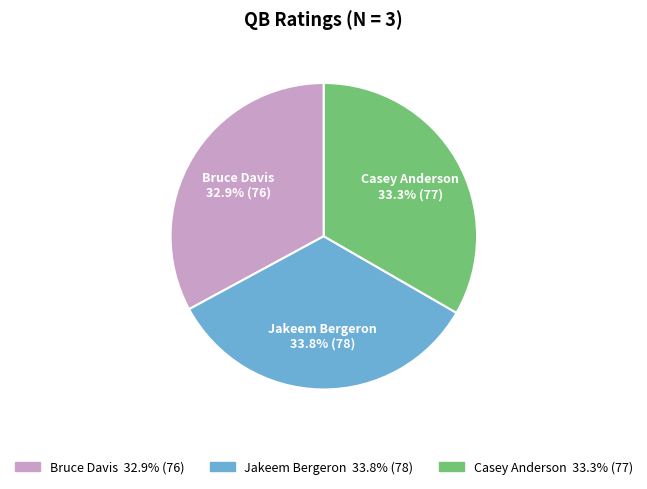

How many segments does this pie chart have?

3